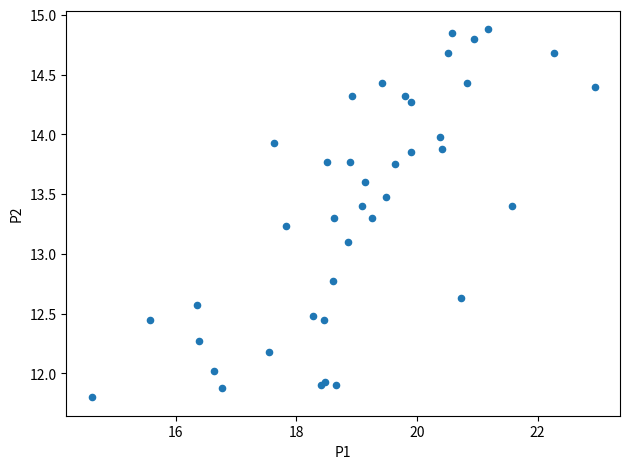

What Y value in the scatter plot is closest to 13?

13.1